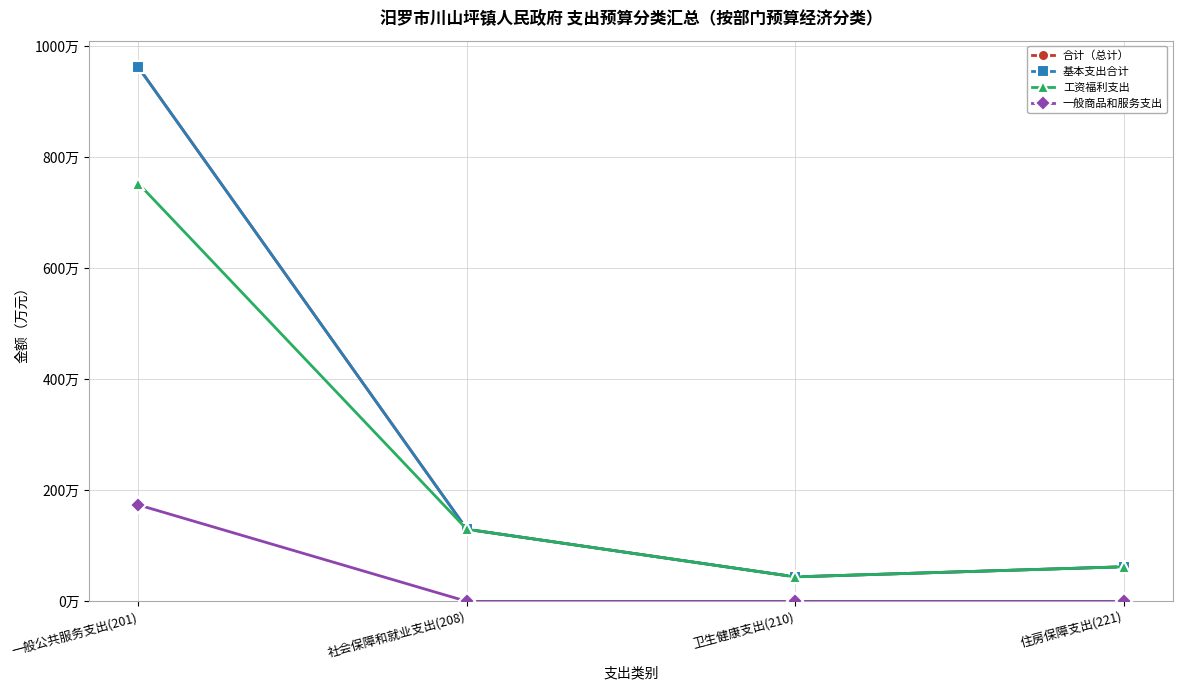

Does the chart have visible grid lines?

Yes